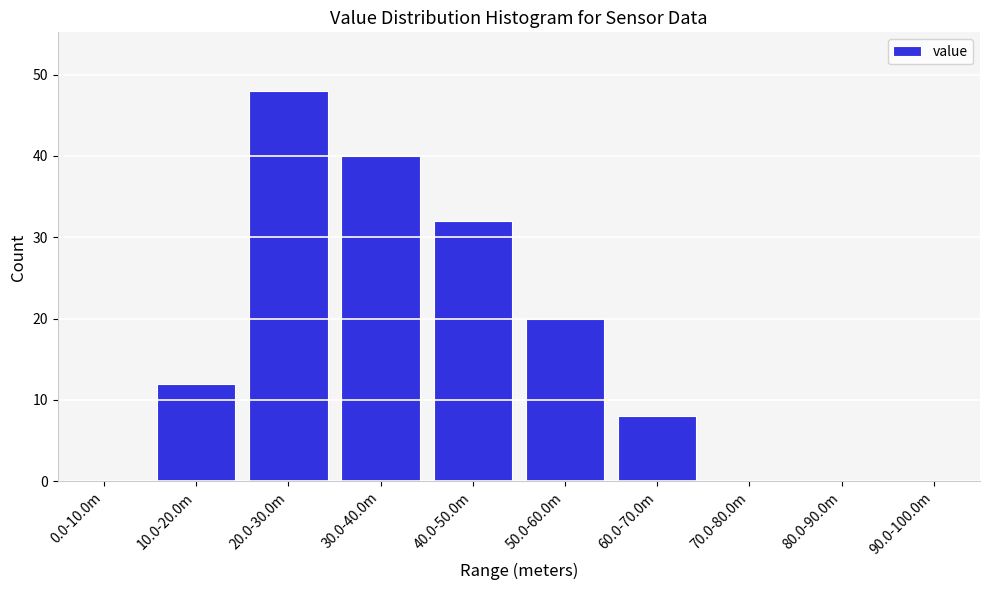

Reading left to right, list all the values displayed in this chart.

0.0-10.0m=0	10.0-20.0m=12	20.0-30.0m=48	30.0-40.0m=40	40.0-50.0m=32	50.0-60.0m=20	60.0-70.0m=8	70.0-80.0m=0	80.0-90.0m=0	90.0-100.0m=0